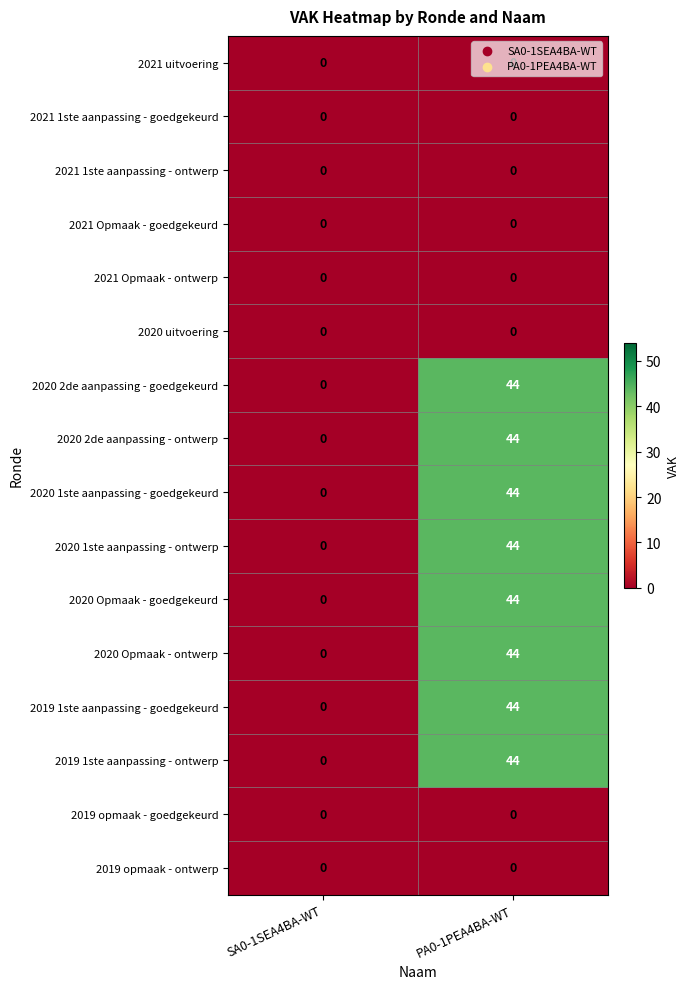

At how many categories does at least one series exceed 13?

1